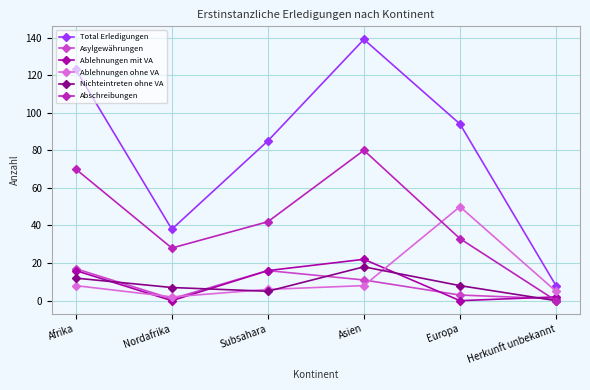

True or false: Ablehnungen ohne VA has more than 2 points higher than both neighbors.

False